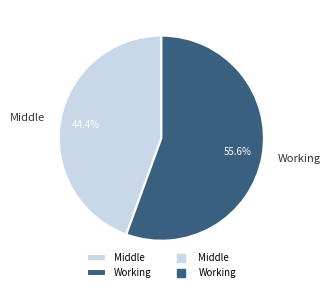

Do Working and Middle together represent more than half of the pie?

Yes